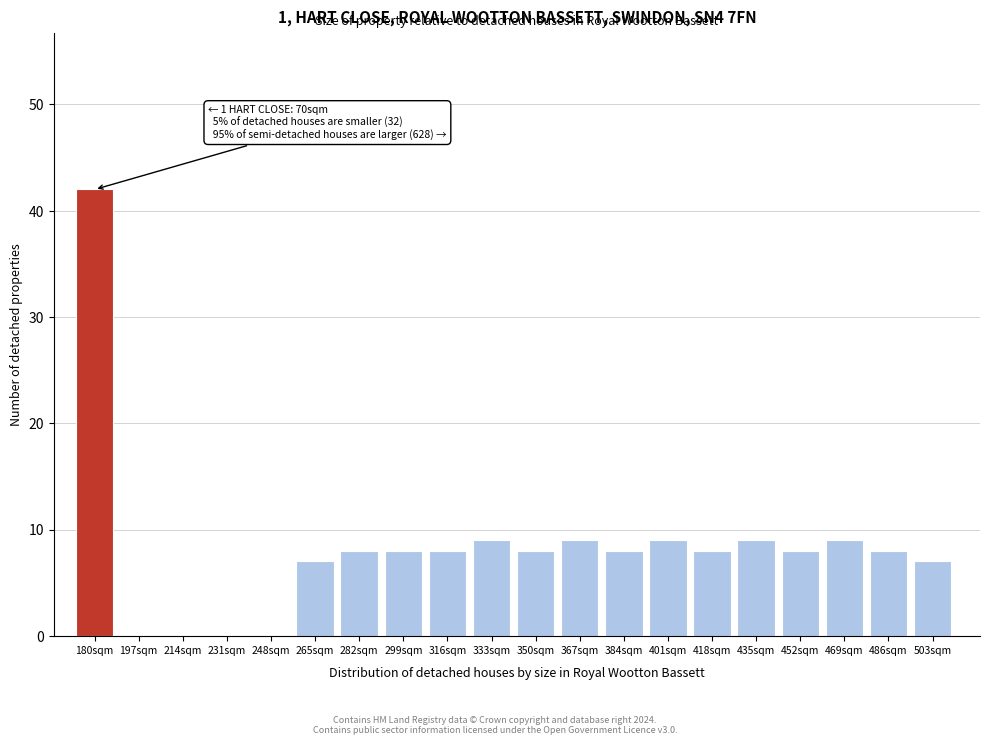

Reading left to right, transcribe all the data shown in this chart.

180sqm=42	197sqm=0	214sqm=0	231sqm=0	248sqm=0	265sqm=7	282sqm=8	299sqm=8	316sqm=8	333sqm=9	350sqm=8	367sqm=9	384sqm=8	401sqm=9	418sqm=8	435sqm=9	452sqm=8	469sqm=9	486sqm=8	503sqm=7